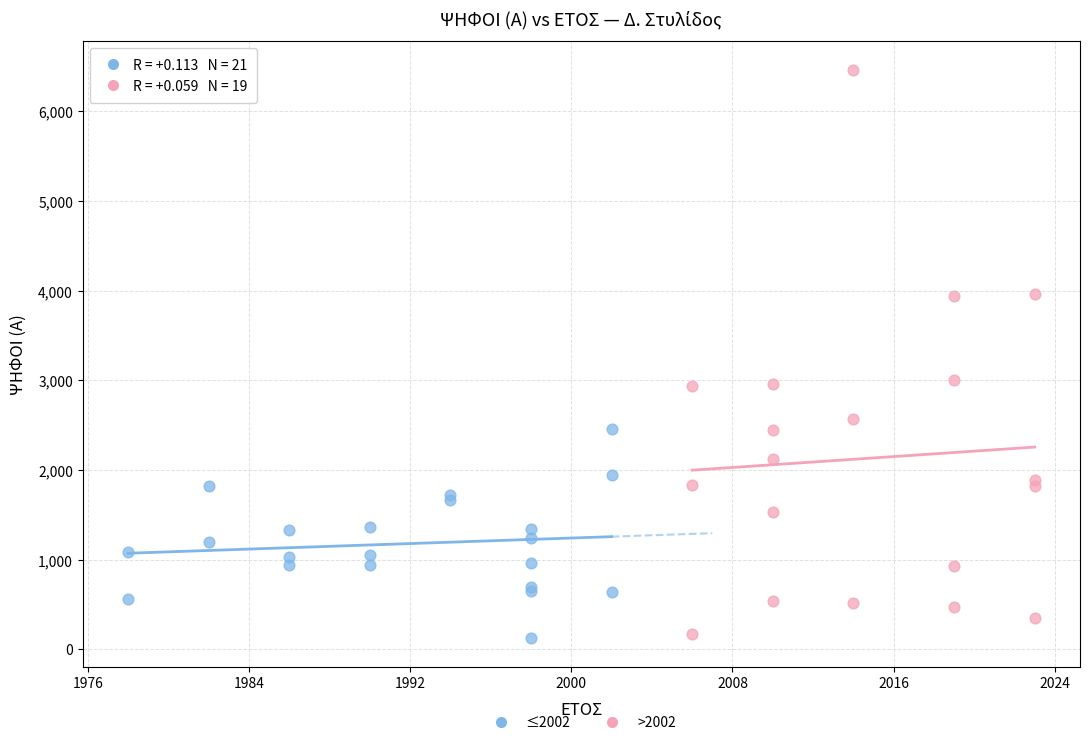

Which series reaches the maximum Y coordinate?

>2002